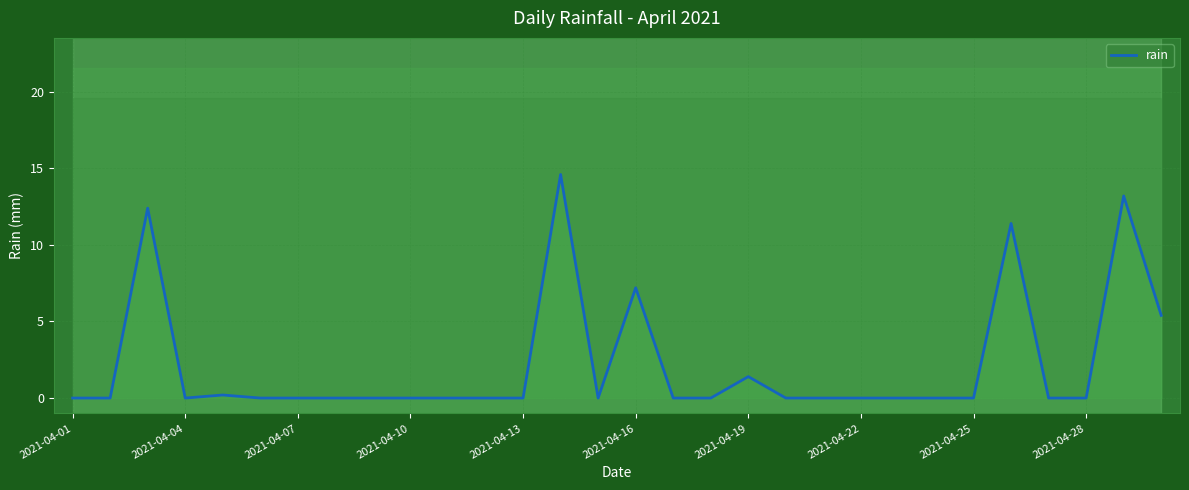

What is the greatest value displayed?

14.6